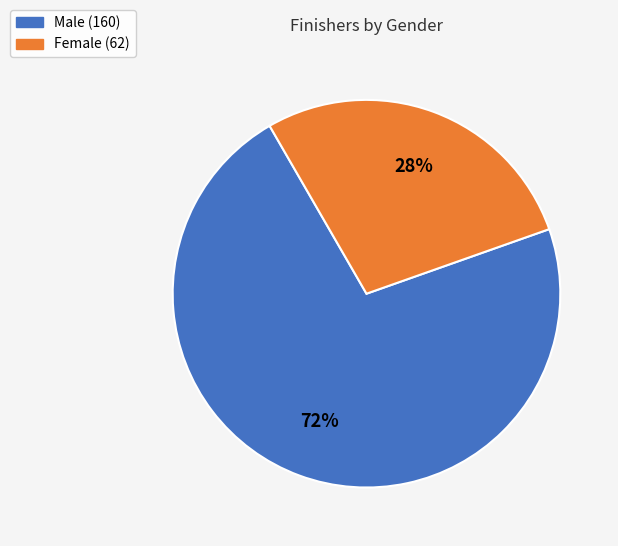

Is it true that Female is 15% of the pie?

False